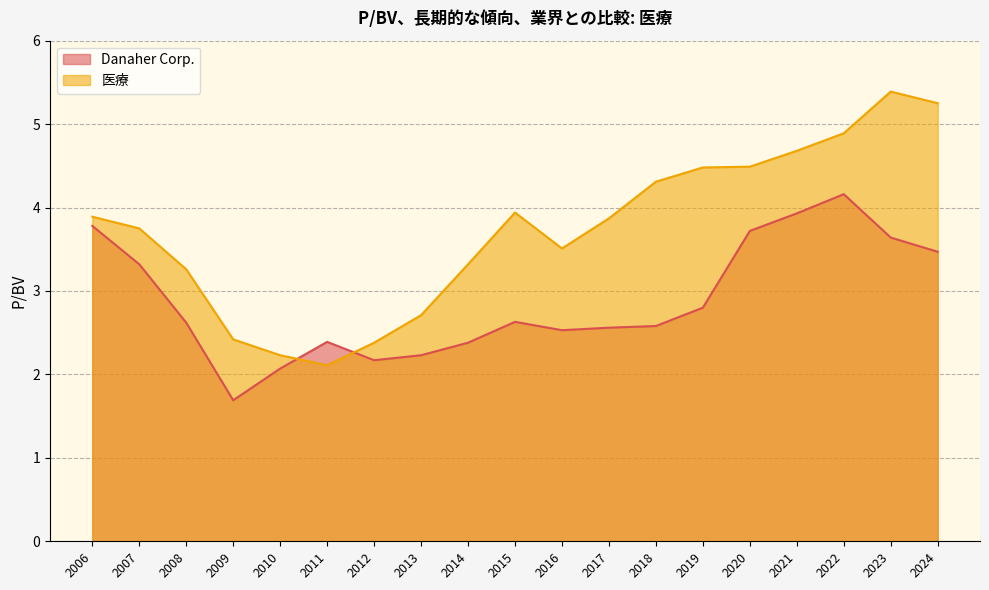

Reading left to right, extract all data points from this chart.

Danaher Corp.: 3.8	3.3	2.6	1.7	2.1	2.4	2.2	2.2	2.4	2.6	2.5	2.6	2.6	2.8	3.7	3.9	4.2	3.6	3.5
医療: 3.9	3.8	3.3	2.4	2.2	2.1	2.4	2.7	3.3	3.9	3.5	3.9	4.3	4.5	4.5	4.7	4.9	5.4	5.2